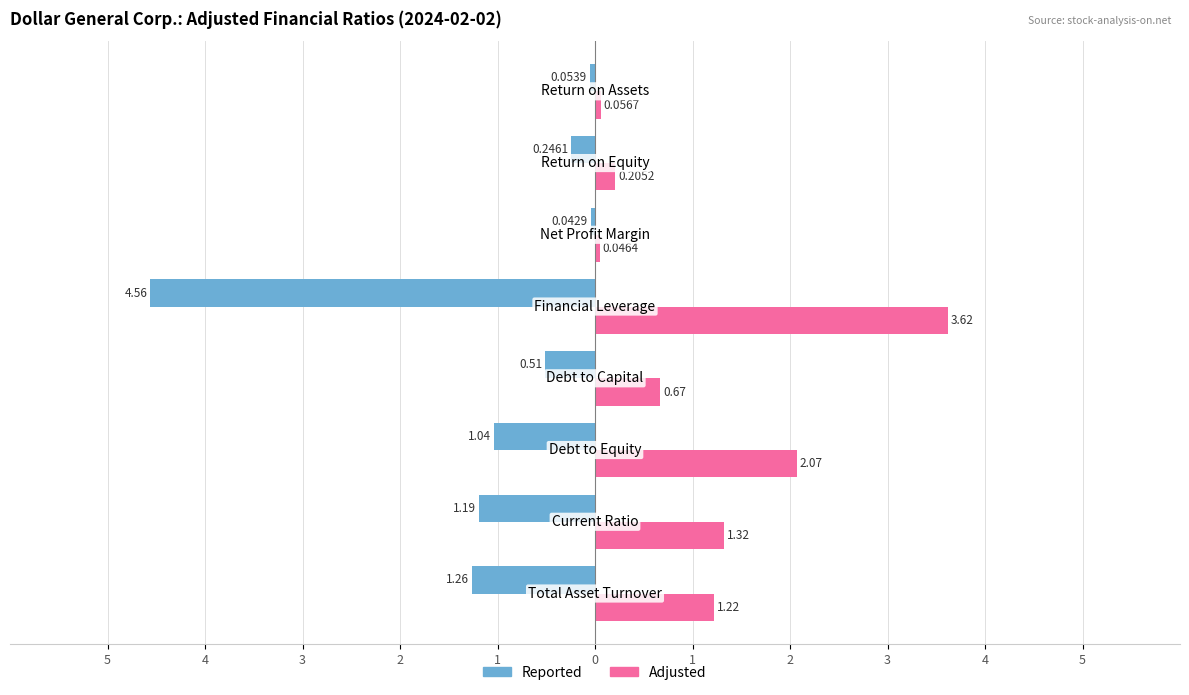

Reading left to right, extract all data points from this chart.

Reported: -1.3	-1.2	-1.0	-0.5	-4.6	-0.0	-0.2	-0.1
Adjusted: 1.2	1.3	2.1	0.7	3.6	0.0	0.2	0.1